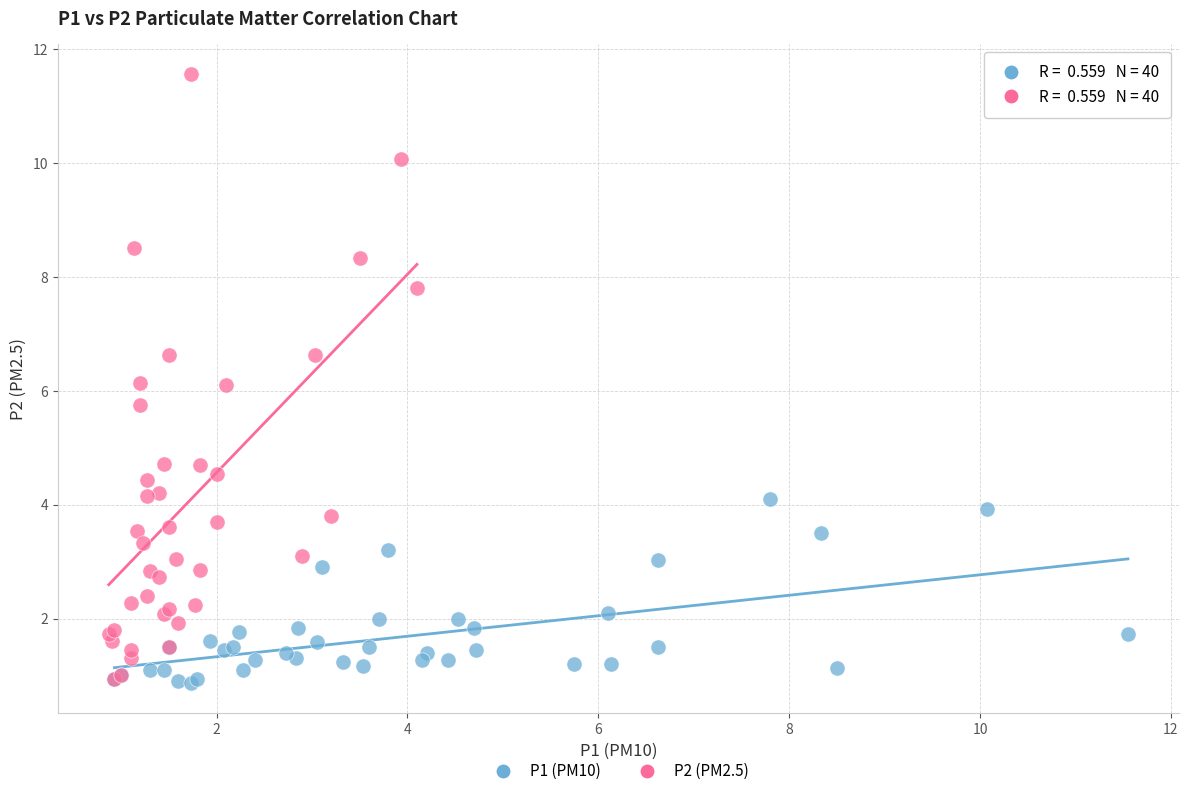

Which series has the widest spread of Y values?

P2 (PM2.5)